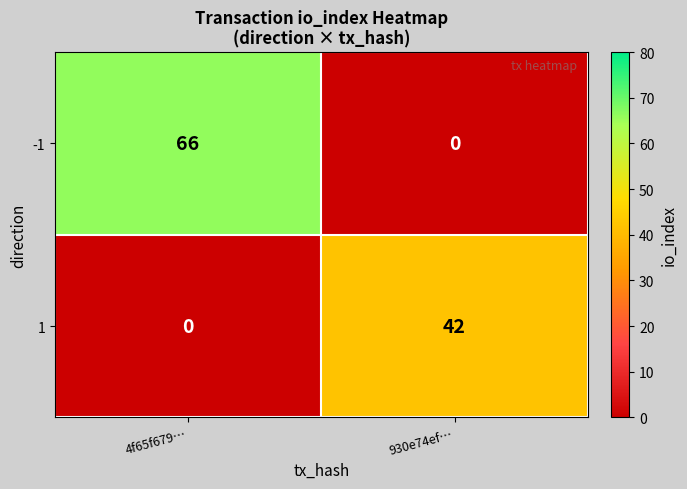

Where is 1 nearest to the value 21?

4f65f679…